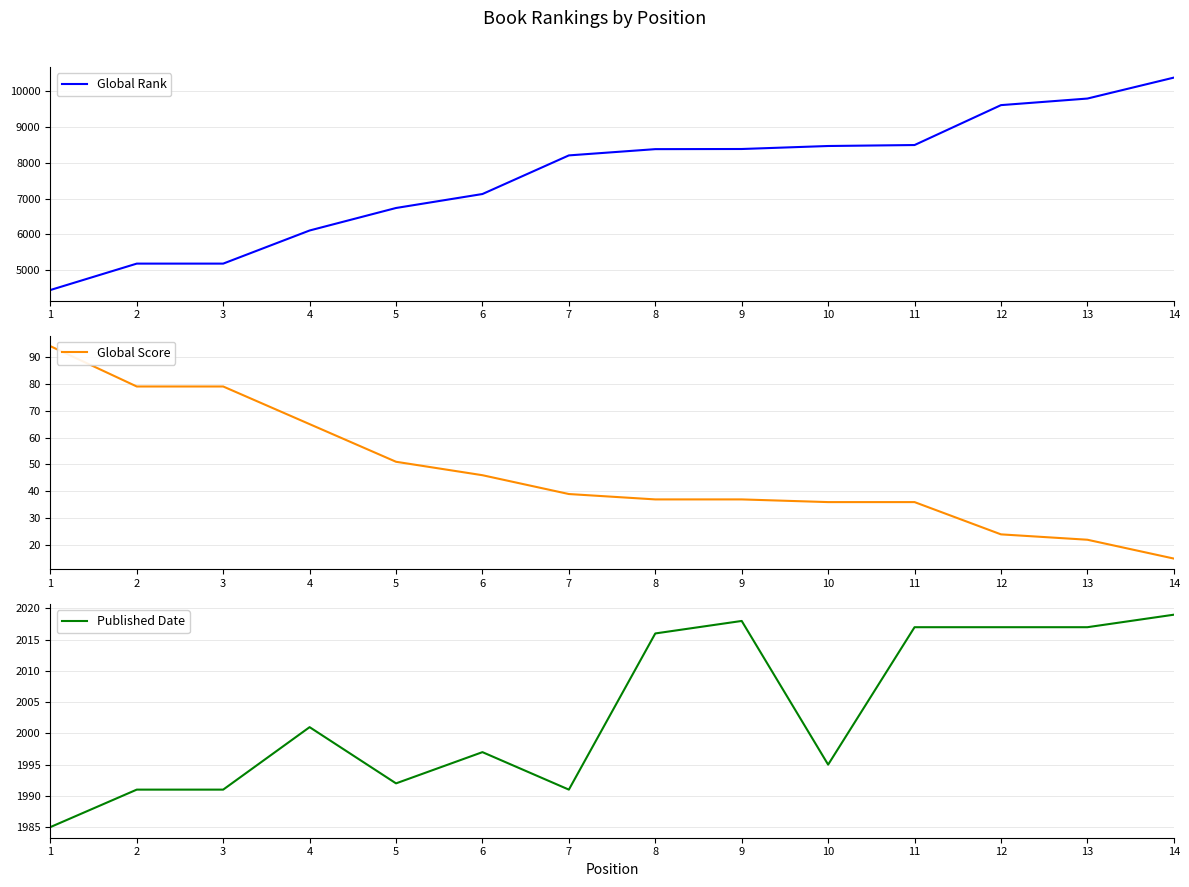

Reading left to right, extract all data points from this chart.

Global Rank: 1=4443	2=5182	3=5182	4=6109	5=6739	6=7130	7=8211	8=8386	9=8390	10=8474	11=8501	12=9618	13=9802	14=10388
Global Score: 1=94	2=79	3=79	4=65	5=51	6=46	7=39	8=37	9=37	10=36	11=36	12=24	13=22	14=15
Published Date: 1=1985	2=1991	3=1991	4=2001	5=1992	6=1997	7=1991	8=2016	9=2018	10=1995	11=2017	12=2017	13=2017	14=2019